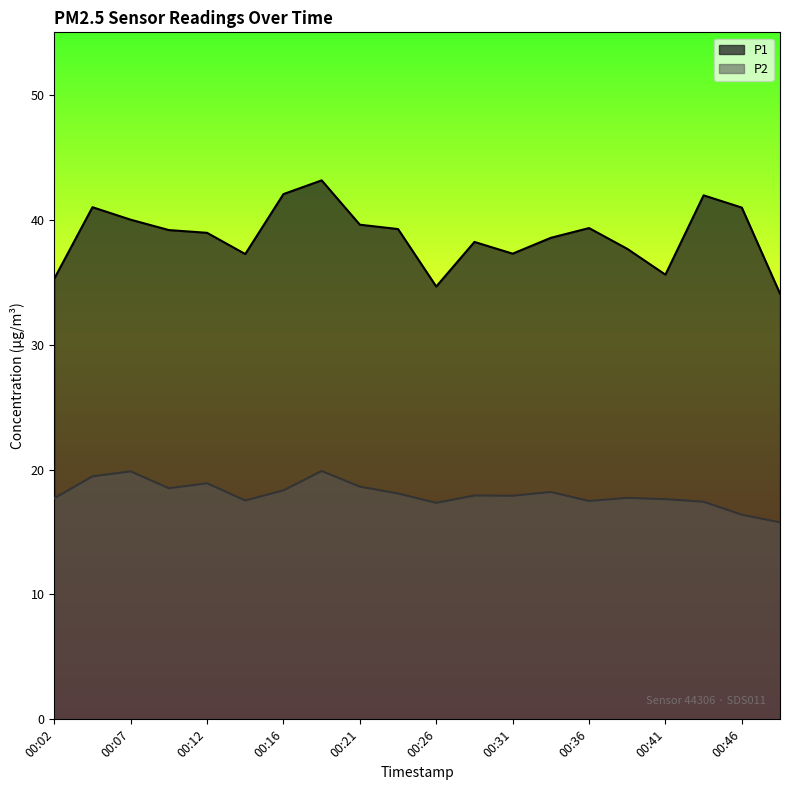

Rank the categories by P1 value from lowest to highest.

00:48, 00:26, 00:02, 00:41, 00:14, 00:31, 00:38, 00:29, 00:33, 00:12, 00:09, 00:24, 00:36, 00:21, 00:07, 00:46, 00:04, 00:43, 00:16, 00:19